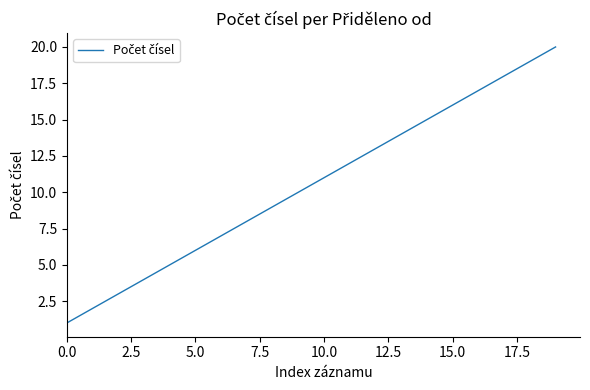

What is the difference between the maximum and minimum values?

19